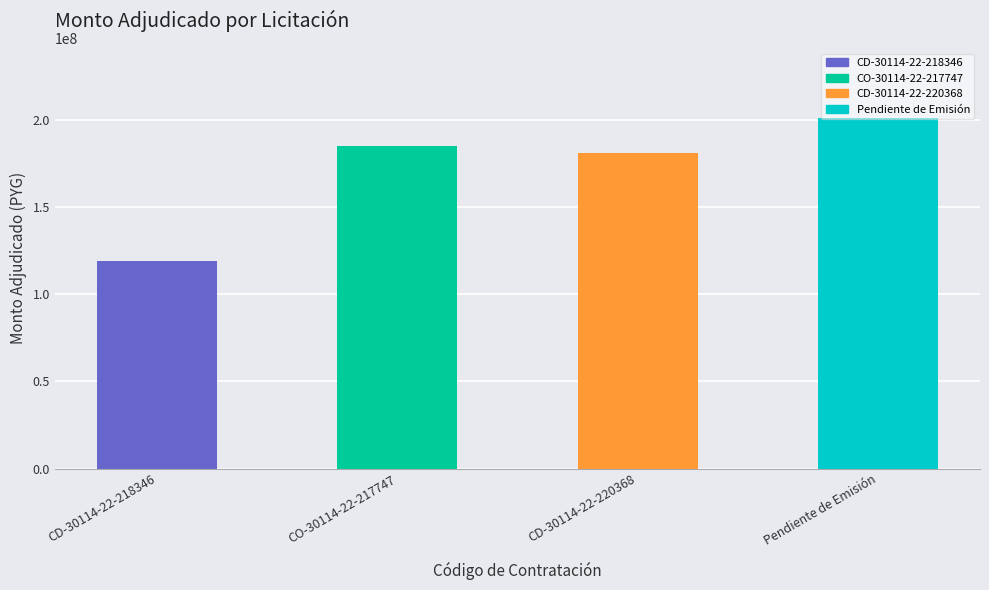

List the labels in order of value, smallest first.

CD-30114-22-218346, CD-30114-22-220368, CO-30114-22-217747, Pendiente de Emisión